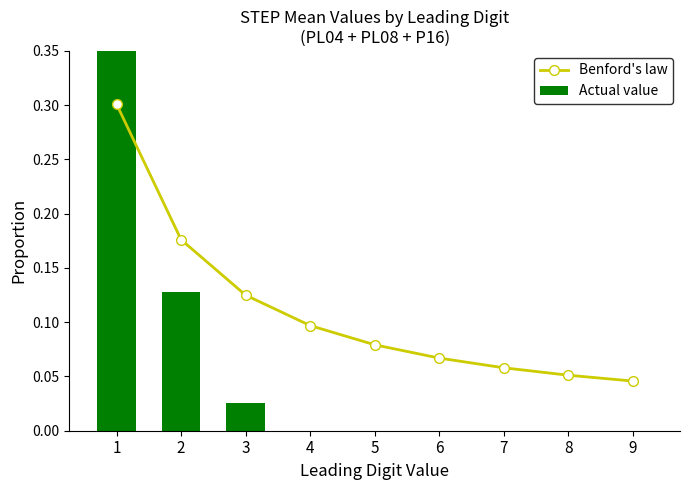

Which series has the widest spread of values?

Actual value